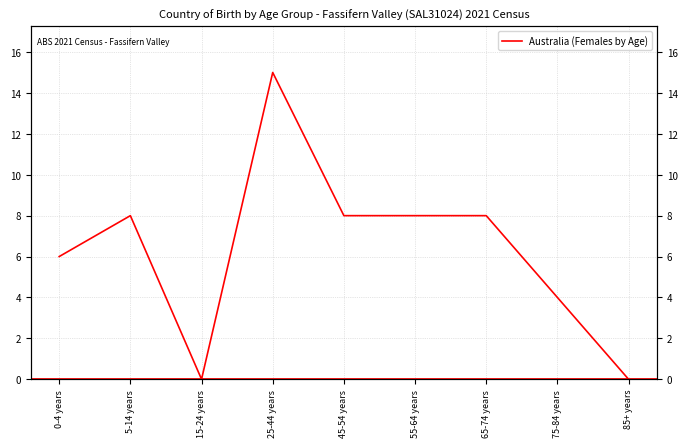

How many categories are shown in the chart?

9